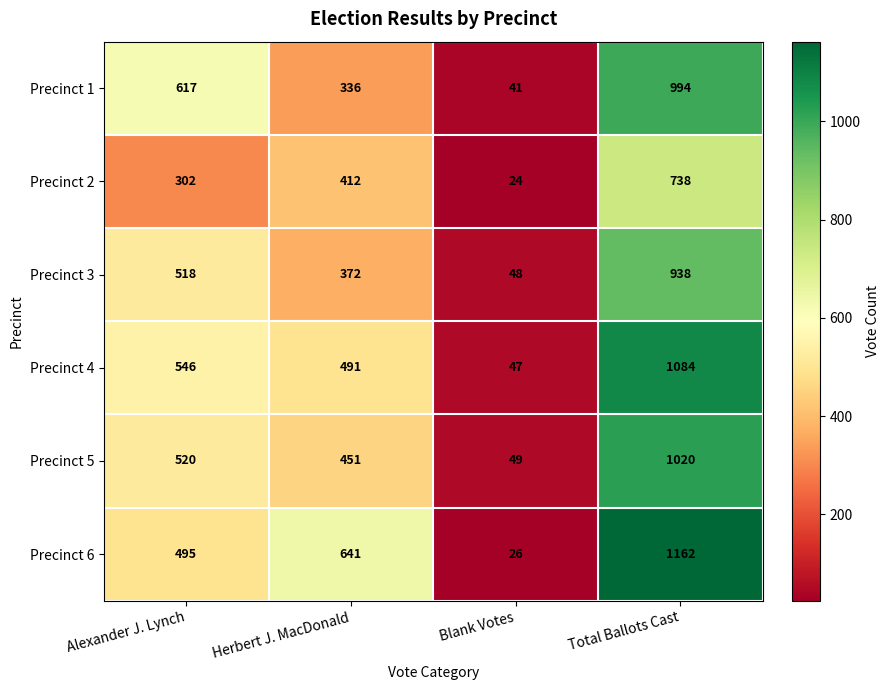

Which series has the widest spread of values?

Precinct 6